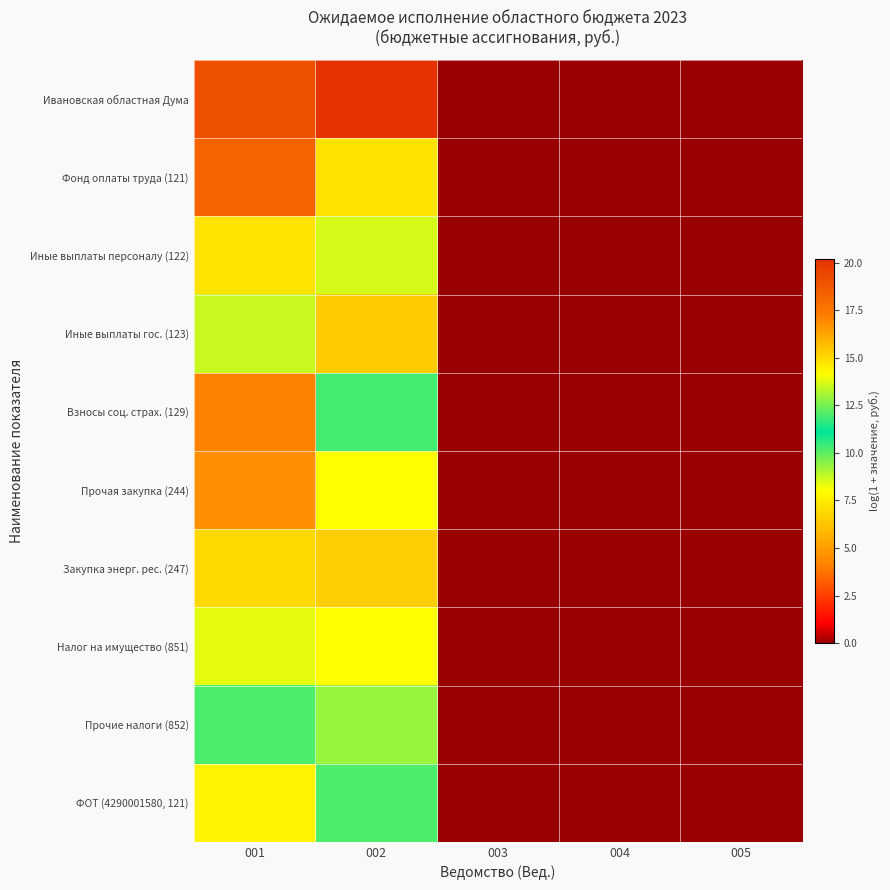

Reading left to right, list all the values displayed in this chart.

Ивановская областная Дума: 001=19.0	002=20.2	003=0.0	004=0.0	005=0.0
Фонд оплаты труда (121): 001=18.3	002=14.8	003=0.0	004=0.0	005=0.0
Иные выплаты персоналу (122): 001=14.8	002=13.6	003=0.0	004=0.0	005=0.0
Иные выплаты гос. (123): 001=13.5	002=15.4	003=0.0	004=0.0	005=0.0
Взносы соц. страх. (129): 001=17.1	002=11.9	003=0.0	004=0.0	005=0.0
Прочая закупка (244): 001=16.8	002=14.2	003=0.0	004=0.0	005=0.0
Закупка энерг. рес. (247): 001=15.1	002=15.3	003=0.0	004=0.0	005=0.0
Налог на имущество (851): 001=13.8	002=14.1	003=0.0	004=0.0	005=0.0
Прочие налоги (852): 001=12.0	002=12.9	003=0.0	004=0.0	005=0.0
ФОТ (4290001580, 121): 001=14.4	002=10.2	003=0.0	004=0.0	005=0.0